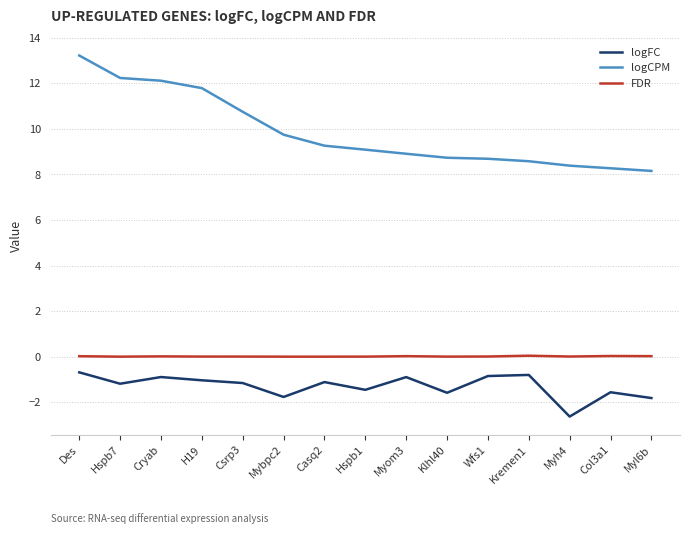

At which label does logCPM first exceed 9?

Des